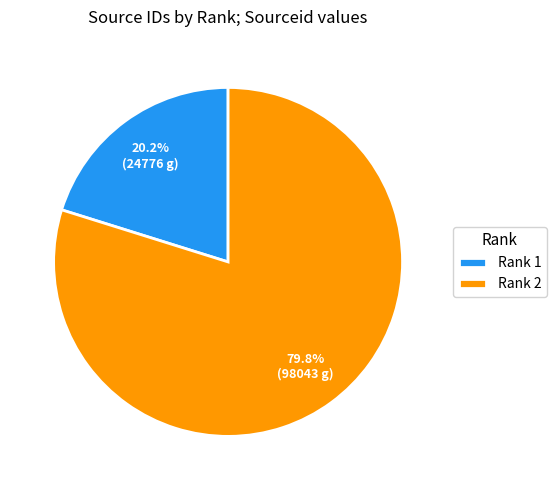

Which slice is the largest?

Rank 2